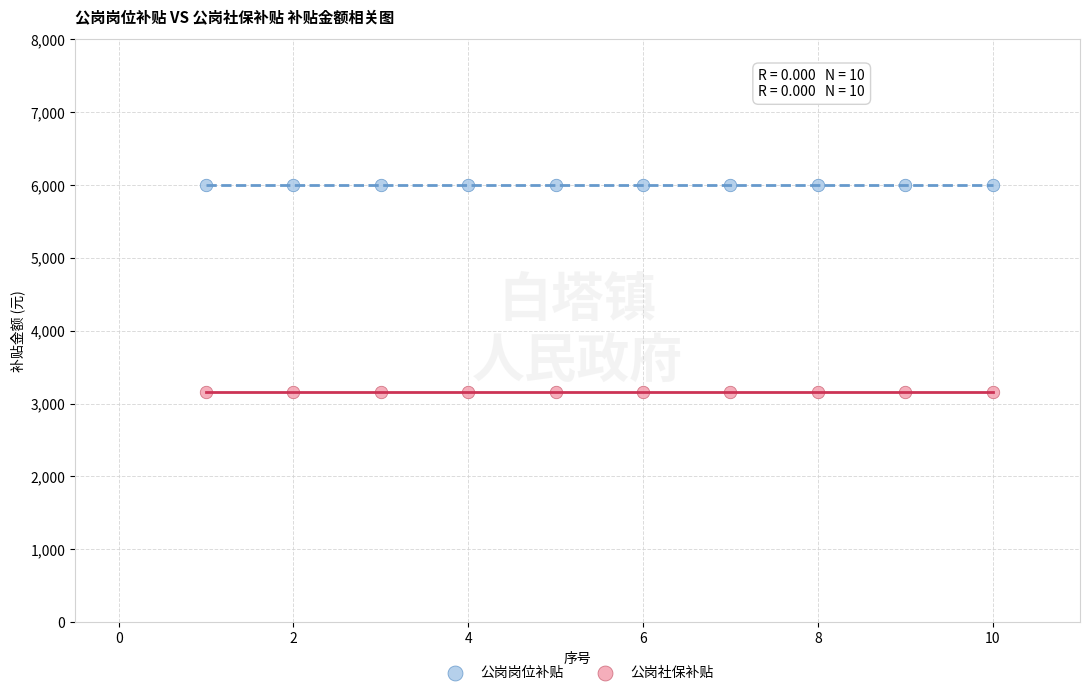

Which series contains the lowest Y value?

公岗社保补贴